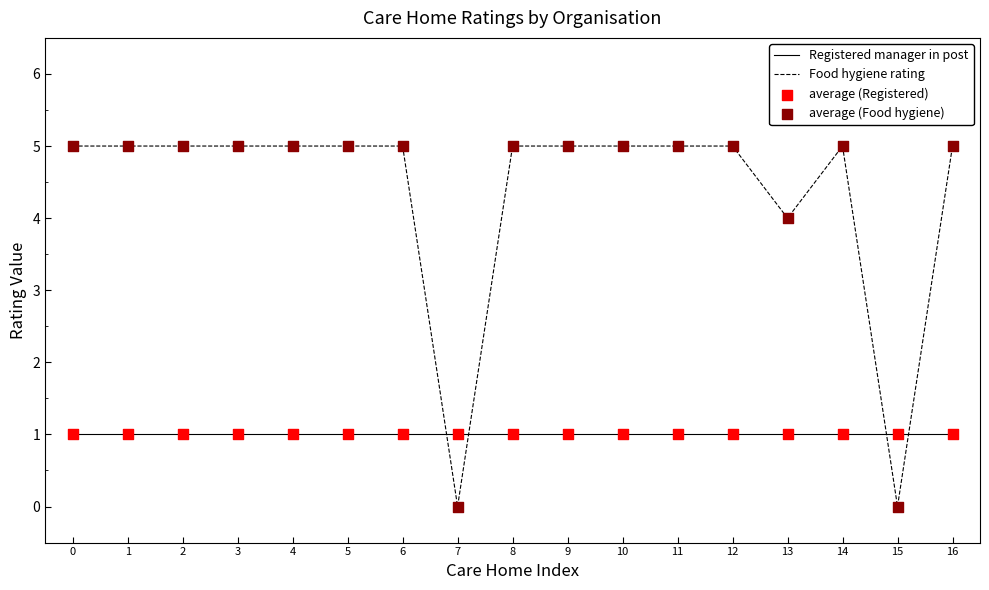

After their last crossing, which series has the higher values: Food hygiene rating or Registered manager in post?

Food hygiene rating